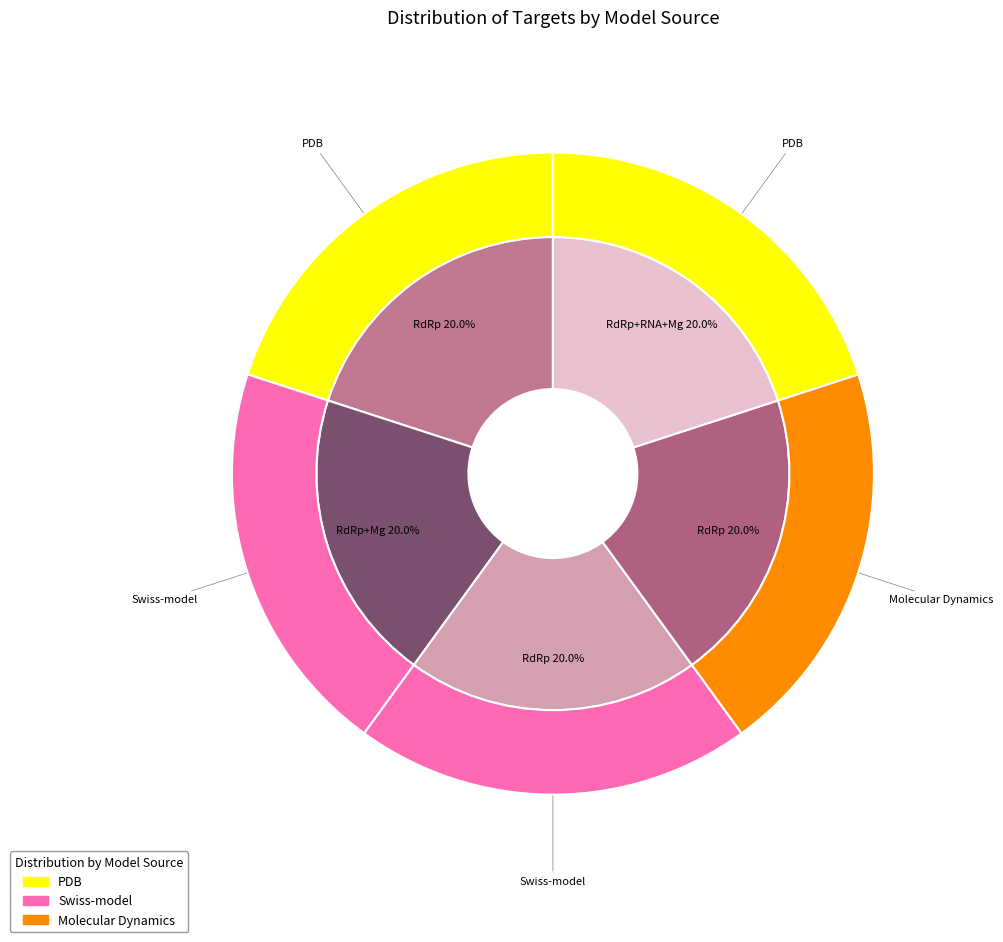

What percentage do RdRp+Mg (6nur) and RdRp MD (7bv1) together represent?

40.0%